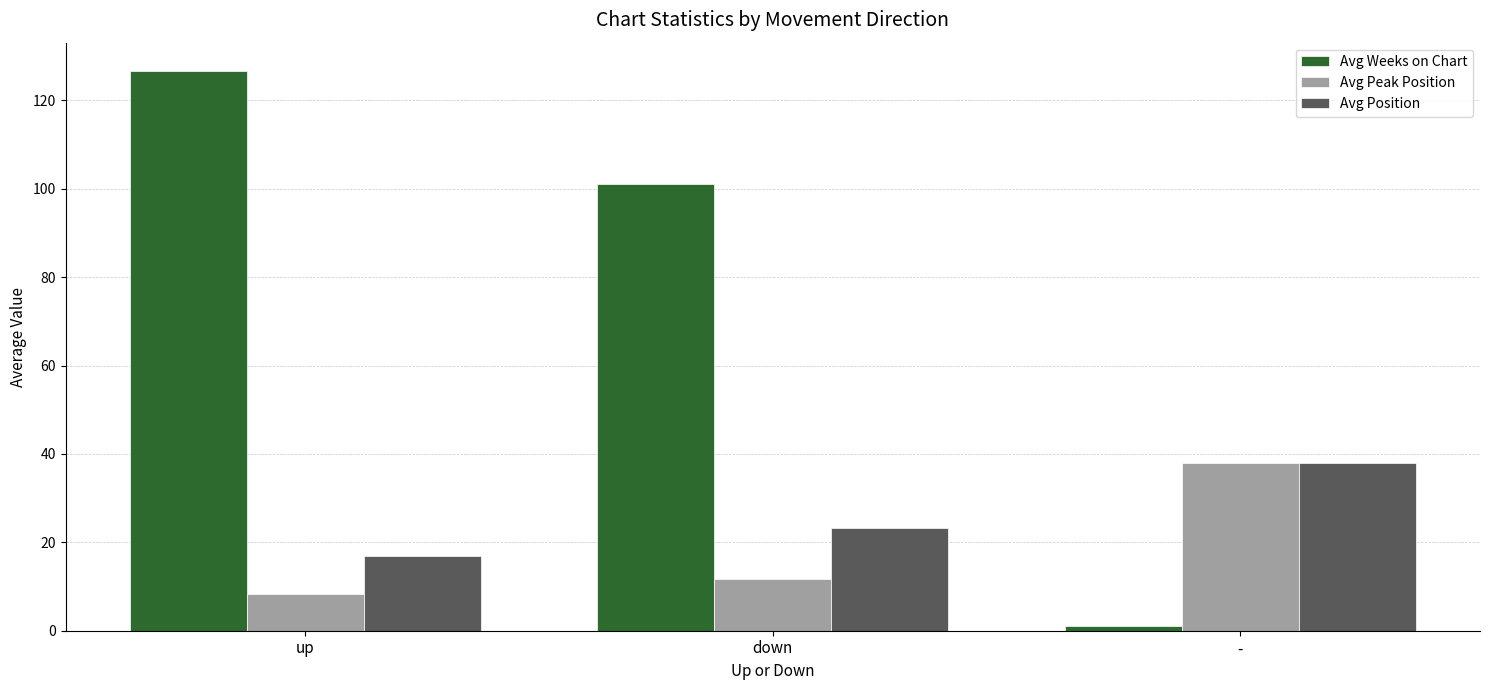

How many values in the Avg Weeks on Chart series are below 101?

1